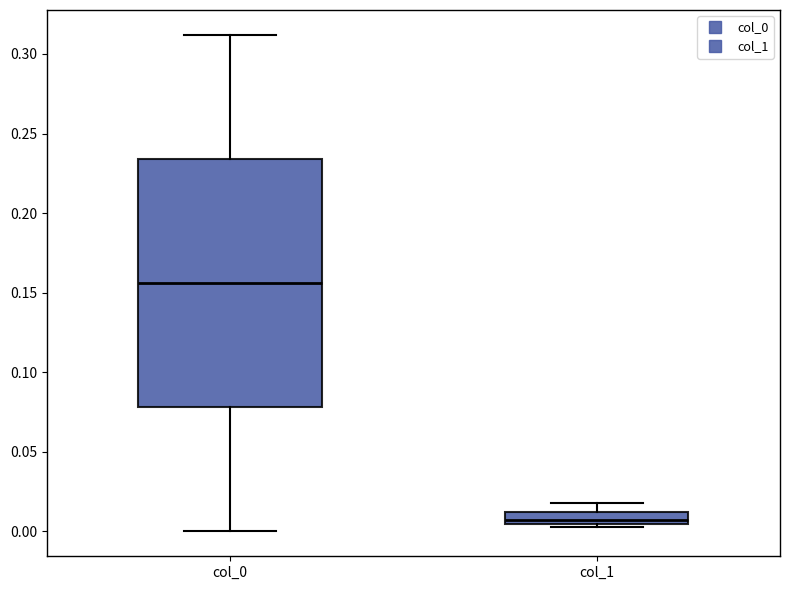

Which box has the lowest median line?

col_1